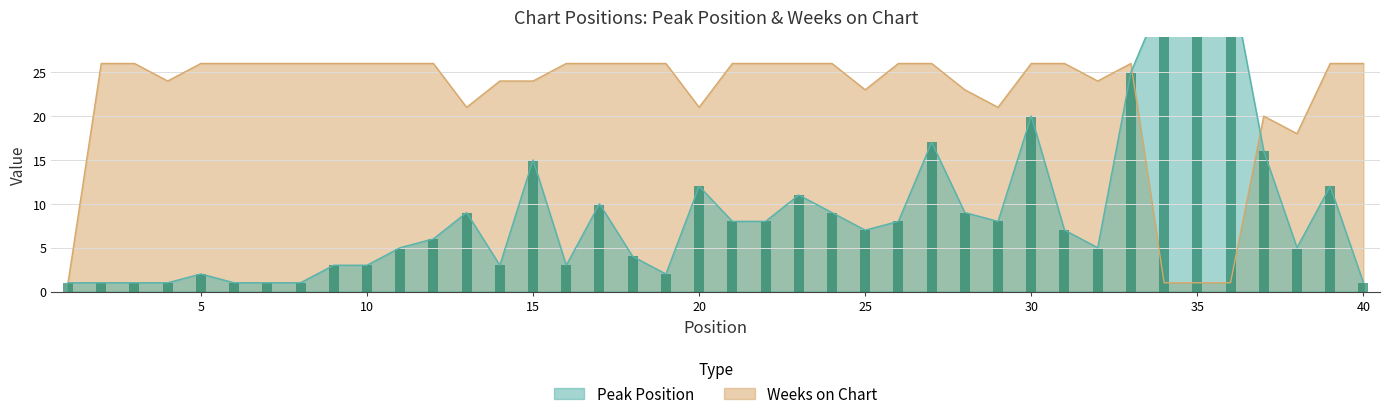

Rank the series at 25 from highest to lowest value.

Weeks on Chart, Peak Position